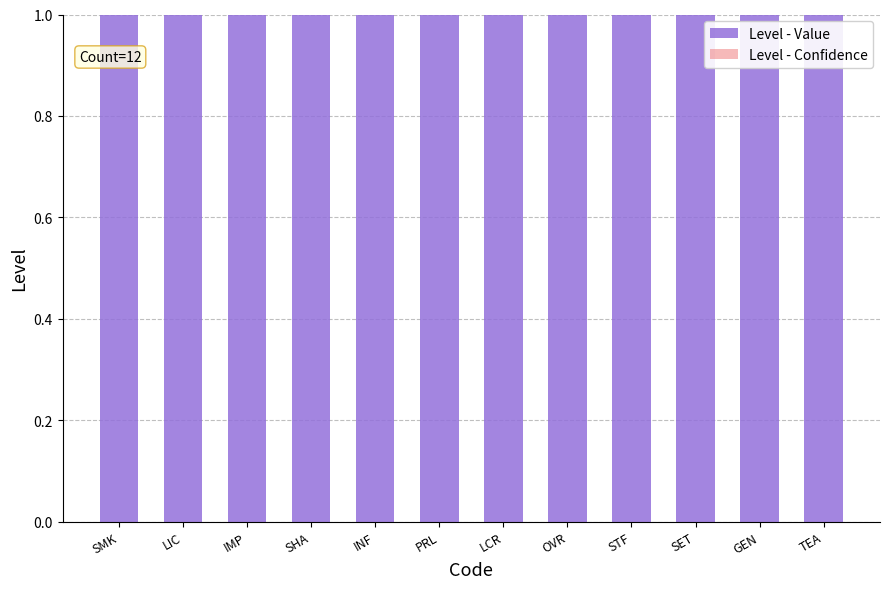

What is the label of the 2nd bar from the right?

GEN